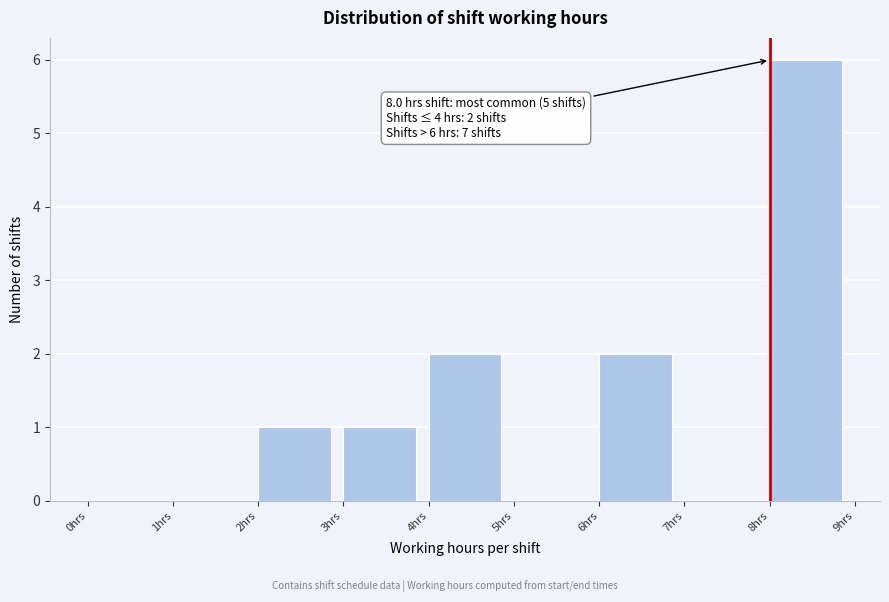

Which range on the x-axis has the tallest bar?

8 to 9